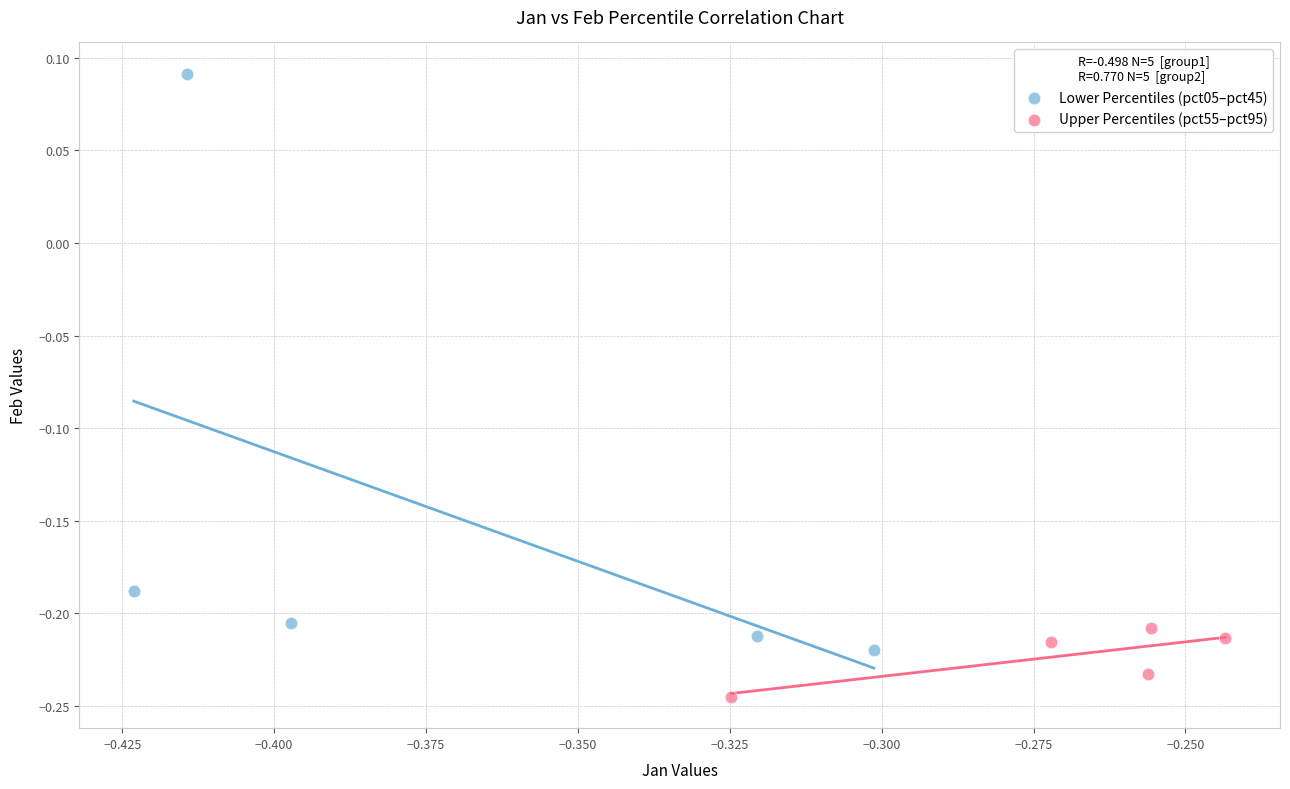

Which series reaches the minimum Y coordinate?

Upper Percentiles (pct55–pct95)